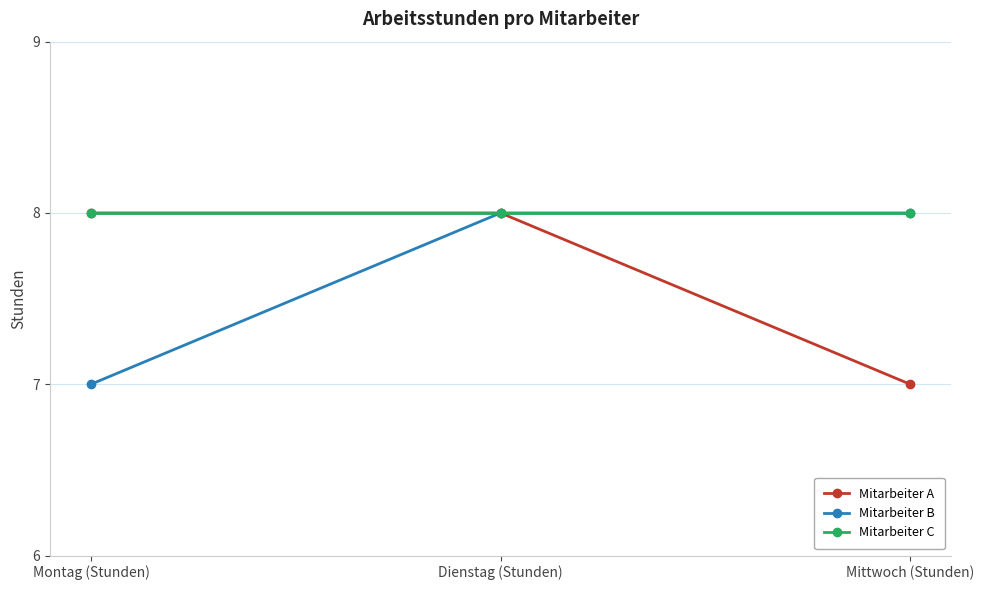

Does the chart display data point markers on the line(s)?

Yes